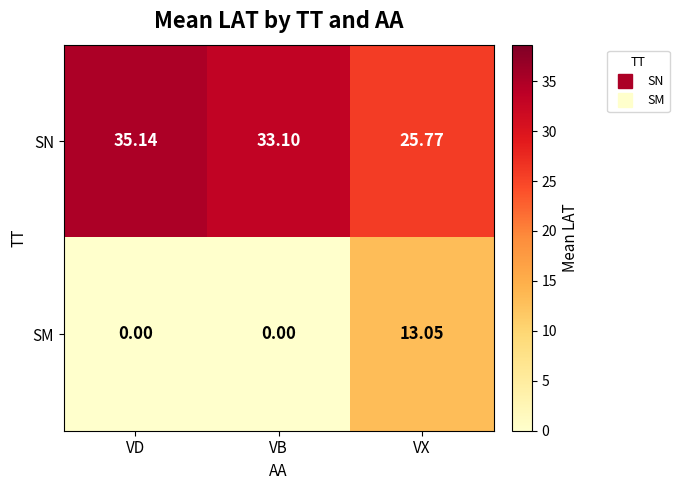

Rank the series by their maximum value, from highest to lowest.

SN, SM